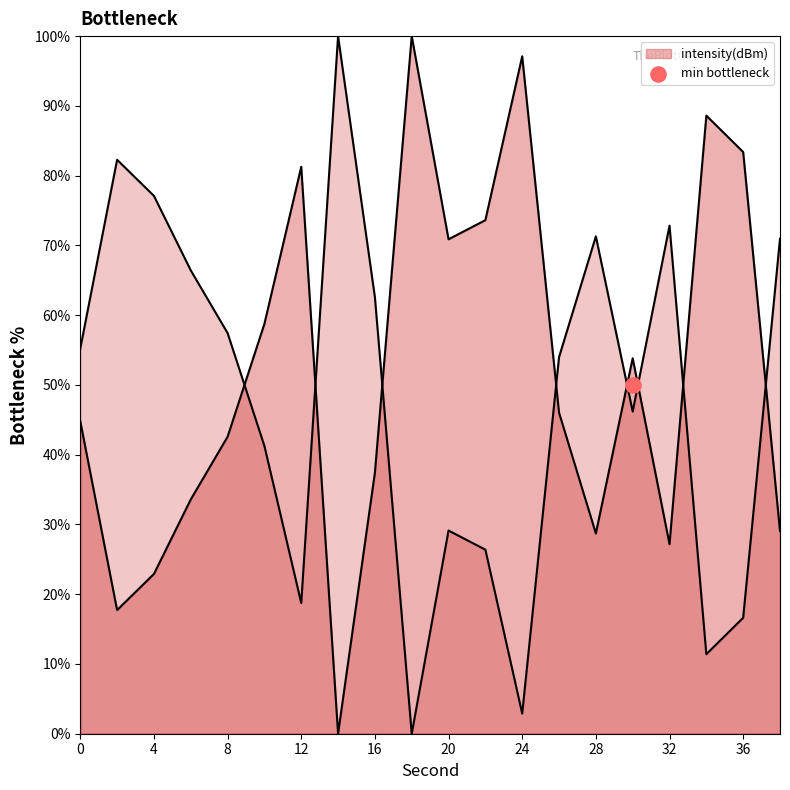

What is the change in value from 8 to 28?

-13.9